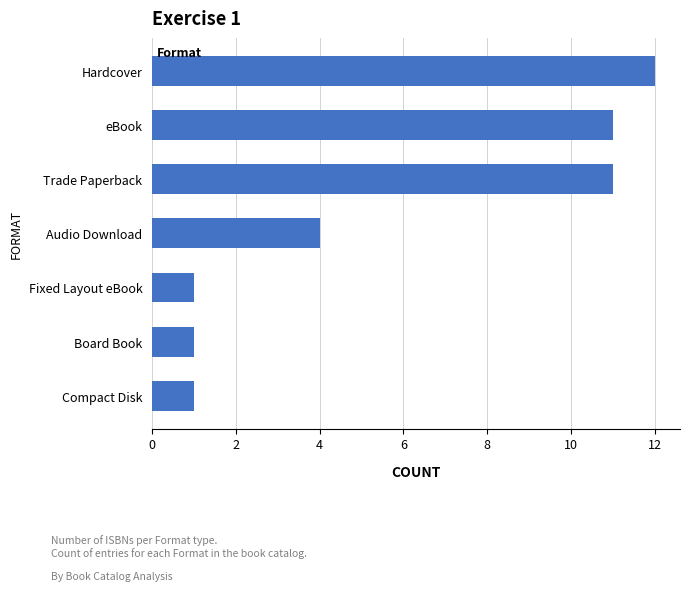

The chart shows a value of 1 at Compact Disk. True or false?

True